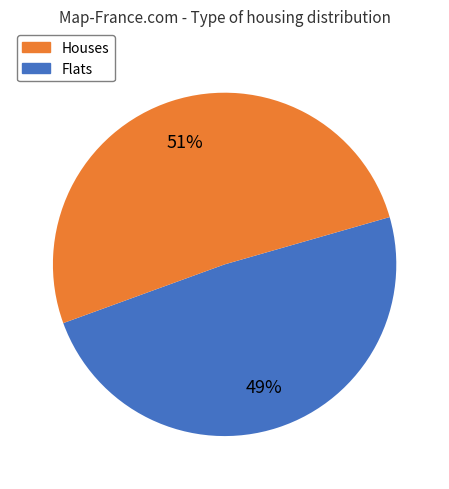

To the nearest percent, what is the difference between the largest and smallest slice percentages?

2%